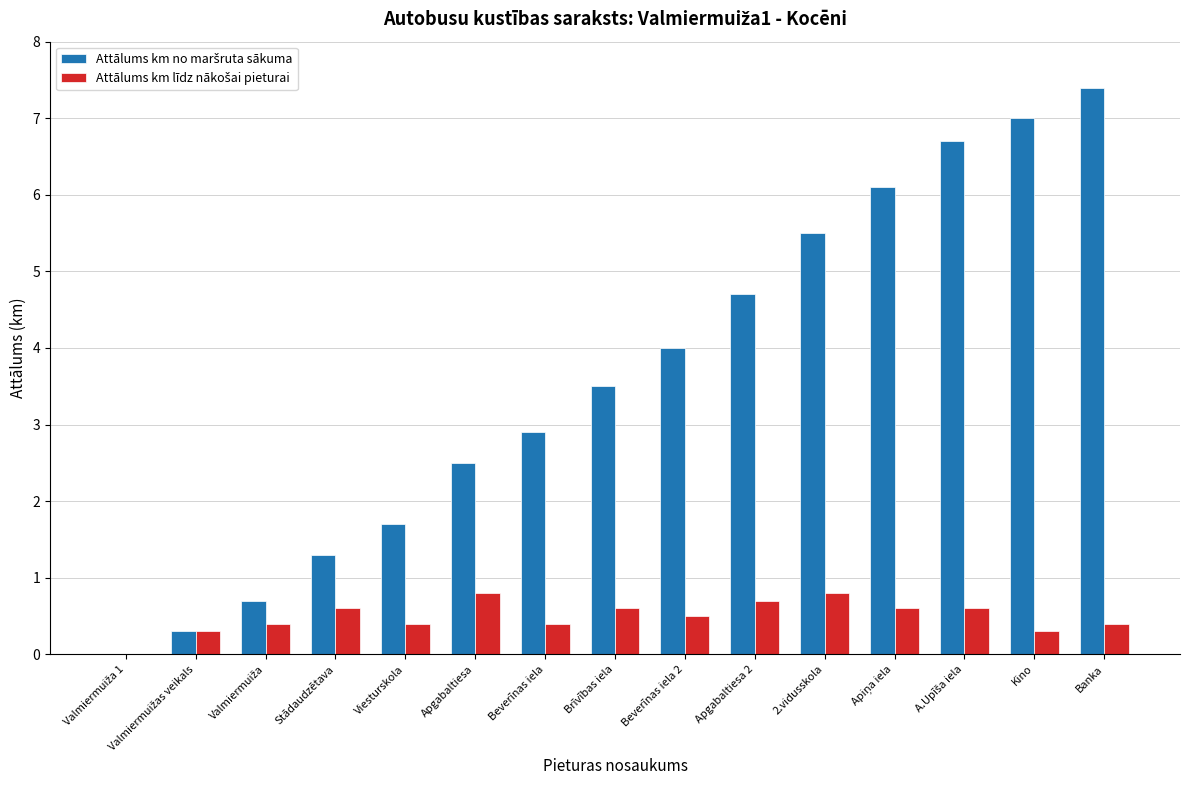

What is the greatest value displayed?

7.4